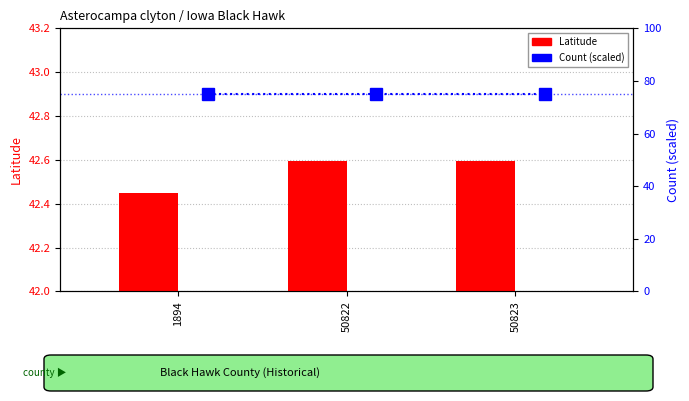

What are all the series names shown in the legend?

Latitude, Count (scaled)